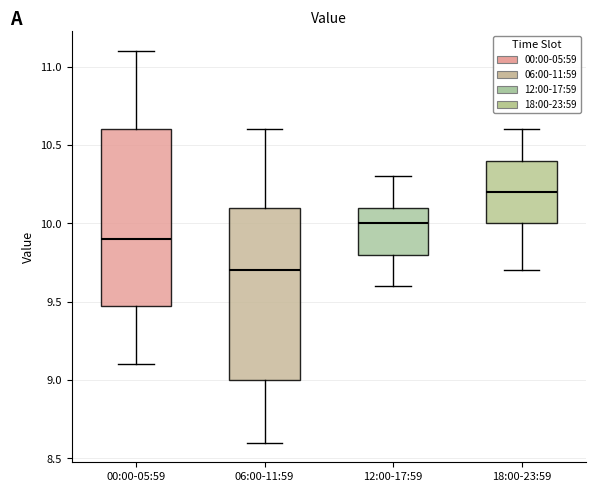

Which box's median line is the highest?

18:00-23:59